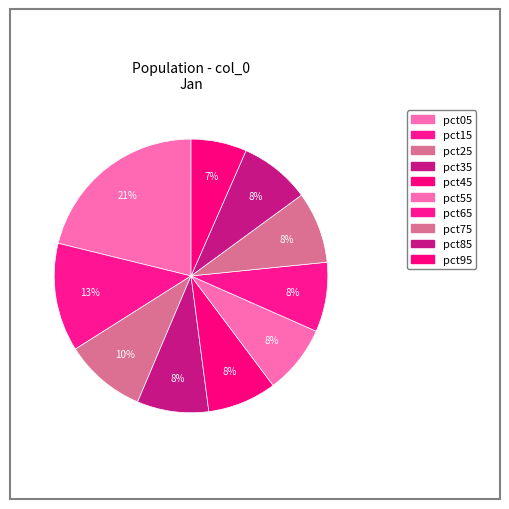

To the nearest percent, what is the average slice percentage?

10%